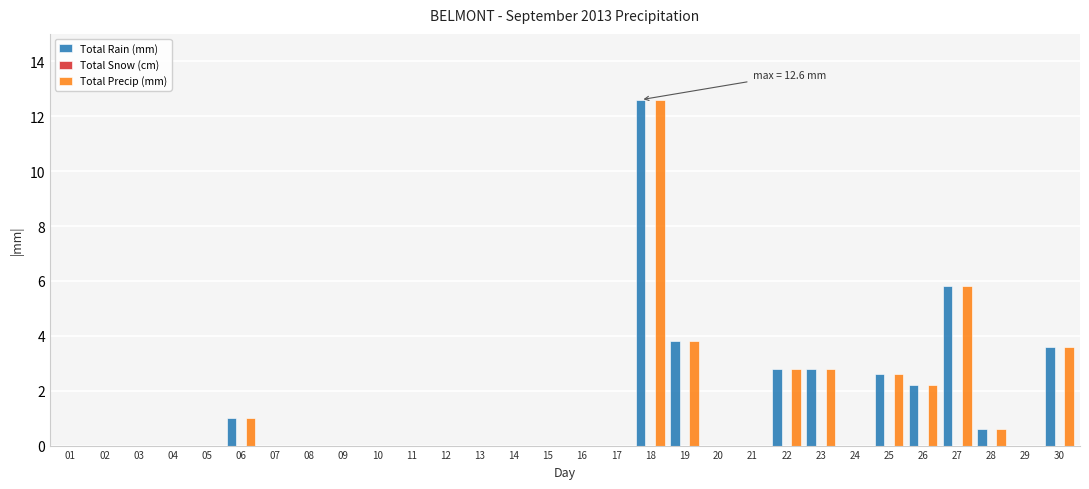

What is the total value across all series at 06?

2.0